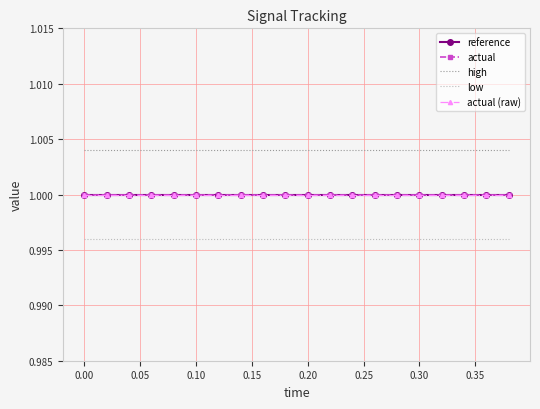

How many categories are shown in the chart?

20